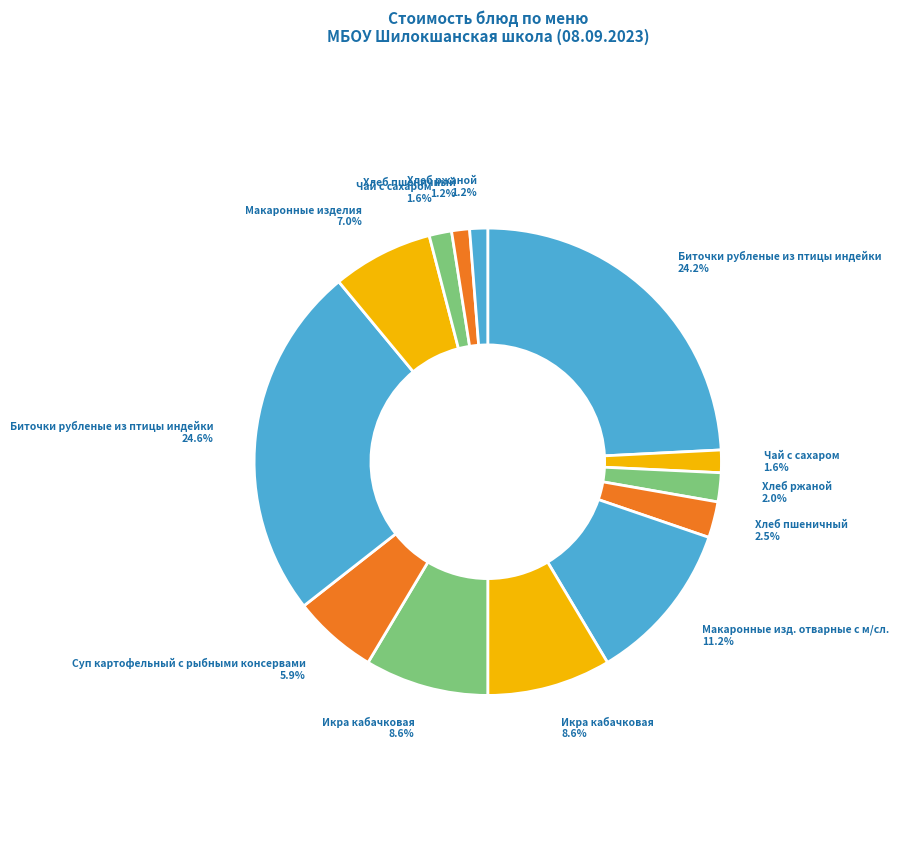

How many segments does this pie chart have?

13